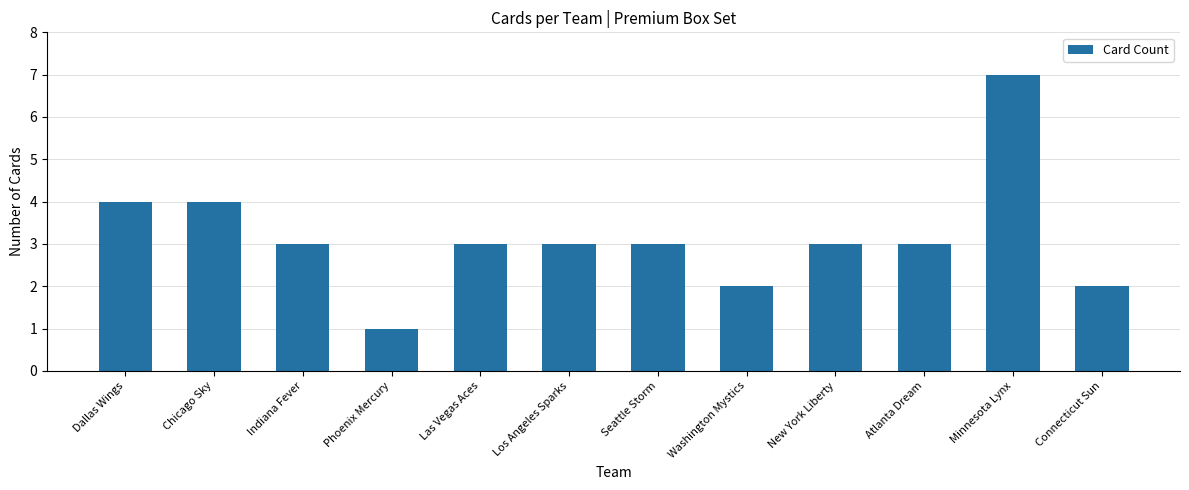

The chart shows a value of 6 at Dallas Wings. True or false?

False